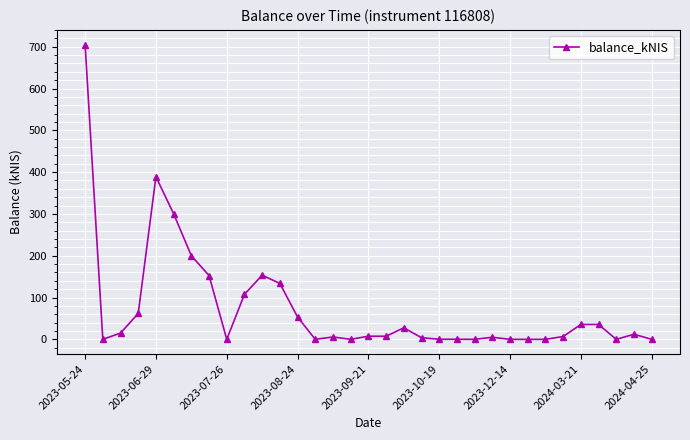

What is the greatest value displayed?

705.0